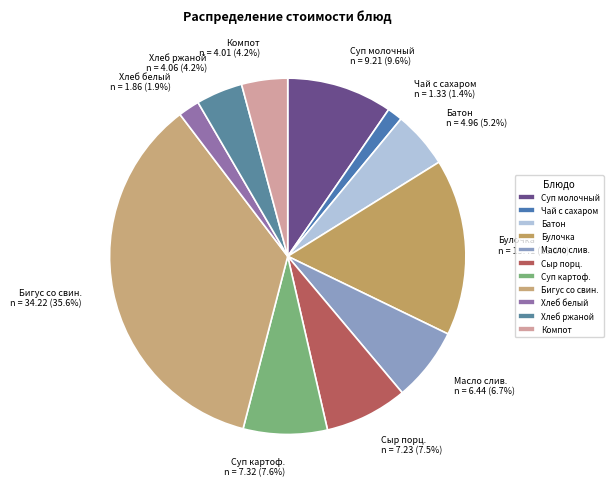

What portion of the pie excludes Чай с сахаром?

98.6%